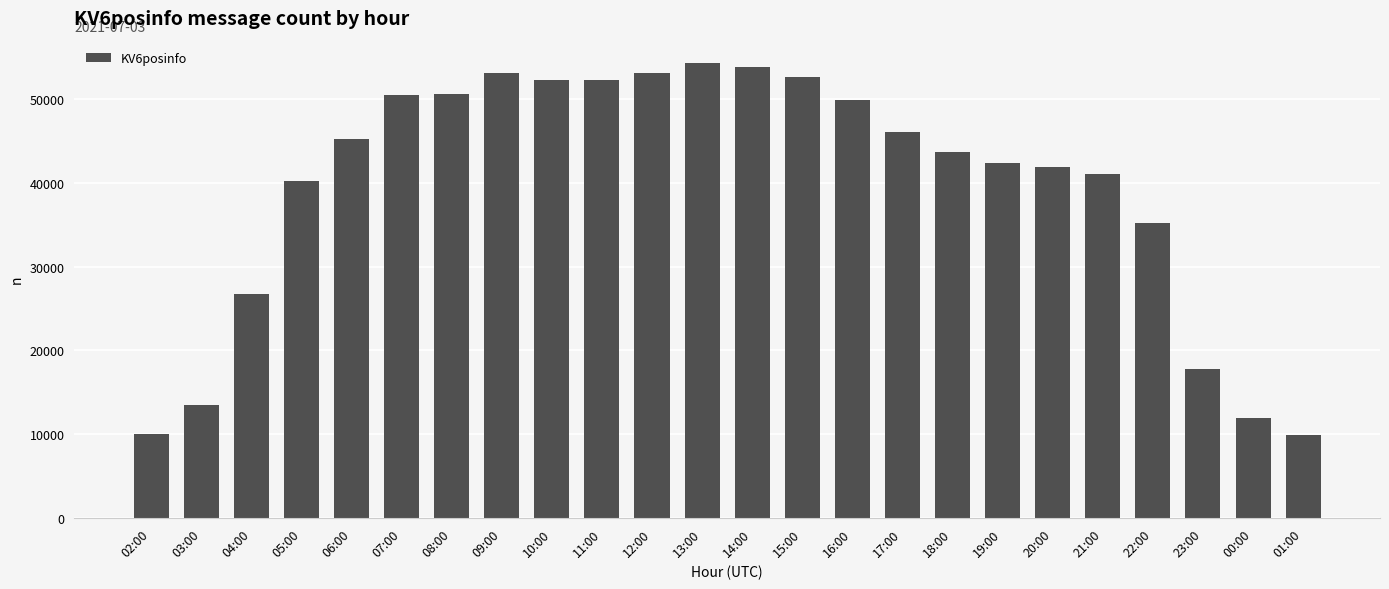

Where is the data nearest to the value 32088?

22:00